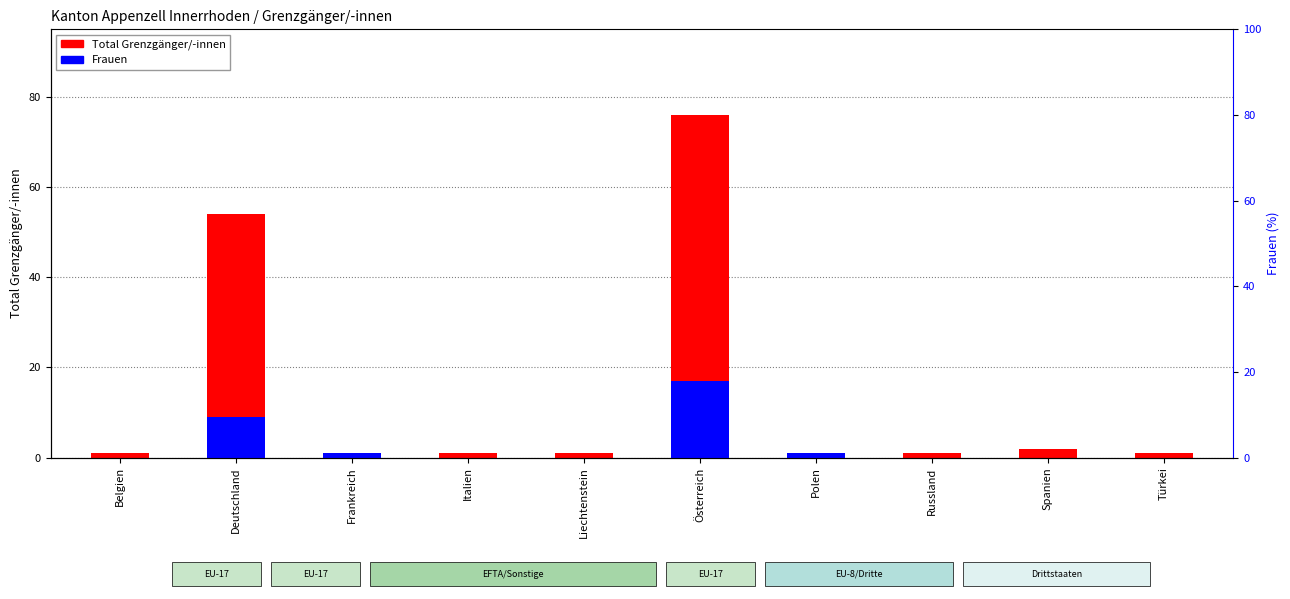

What is the sum of all Frauen values?

28